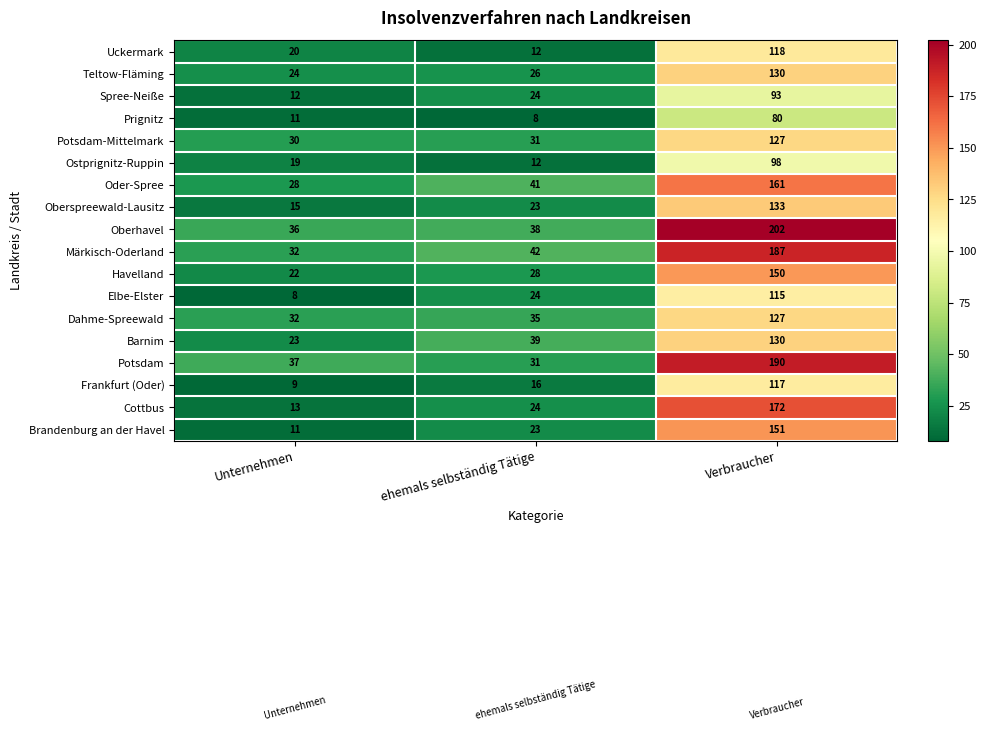

Which series has the largest total across all categories?

Oberhavel